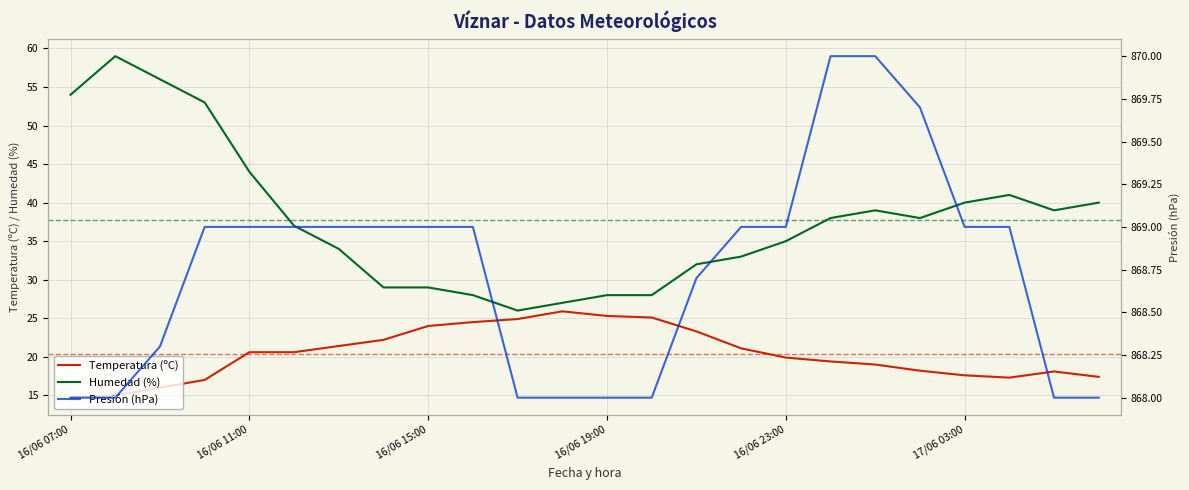

What is the spread (max minus min) of values at 18?

851.0